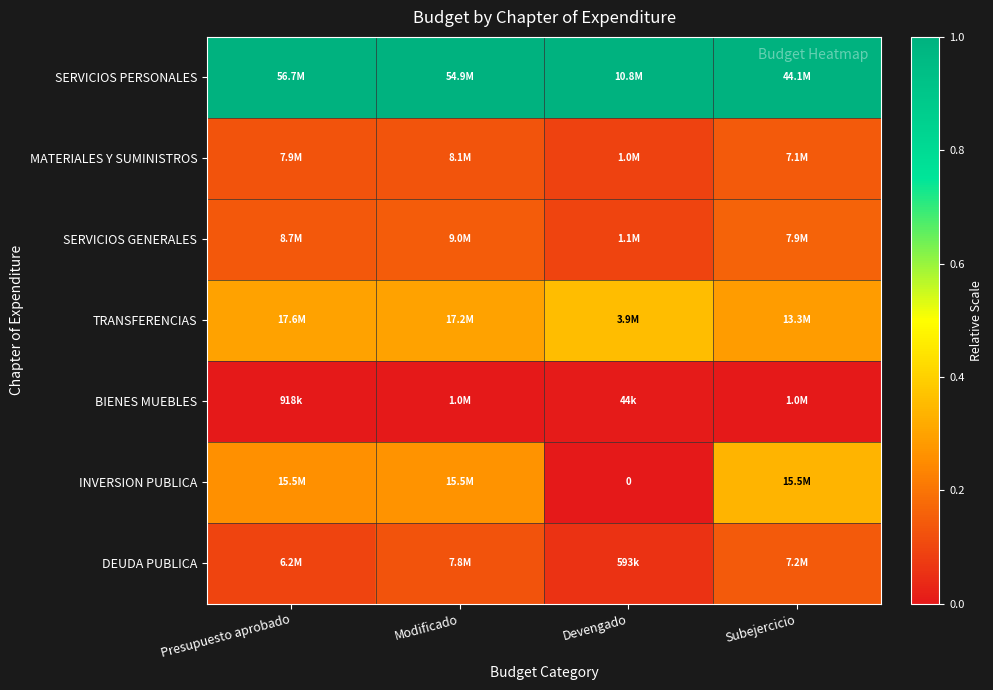

Is the value of BIENES MUEBLES at Modificado greater than the value of MATERIALES Y SUMINISTROS at Subejercicio?

No